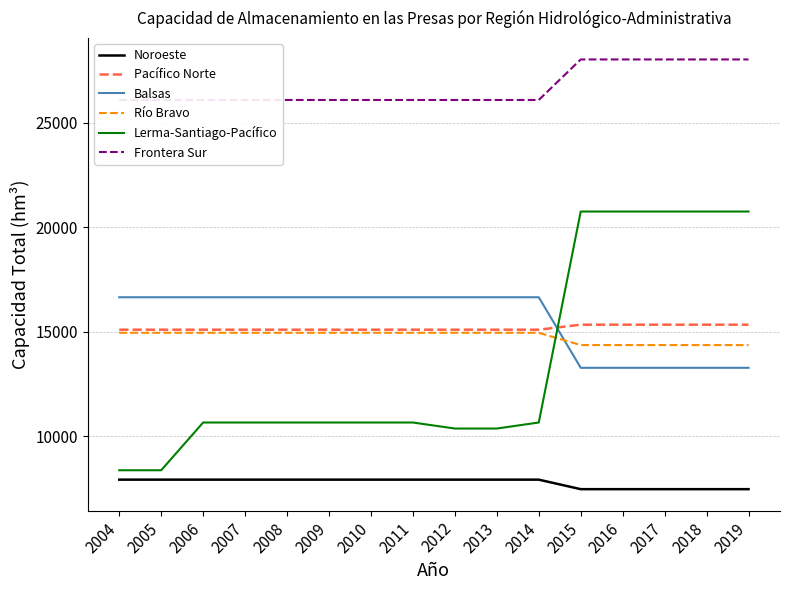

Reading left to right, transcribe all the data shown in this chart.

Noroeste: 7930	7930	7930	7930	7930	7930	7930	7930	7930	7930	7930	7475	7475	7475	7475	7475
Pacífico Norte: 15099	15099	15099	15099	15099	15099	15099	15099	15099	15099	15099	15338	15338	15338	15338	15338
Balsas: 16650	16650	16650	16650	16650	16650	16650	16650	16650	16650	16650	13277	13277	13277	13277	13277
Río Bravo: 14950	14950	14950	14950	14950	14950	14950	14950	14950	14950	14950	14364	14364	14364	14364	14364
Lerma-Santiago-Pacífico: 8380	8380	10662	10662	10662	10662	10662	10662	10374	10374	10662	20748	20748	20748	20748	20748
Frontera Sur: 26081	26081	26081	26081	26081	26081	26081	26081	26081	26081	26081	28018	28018	28018	28018	28018